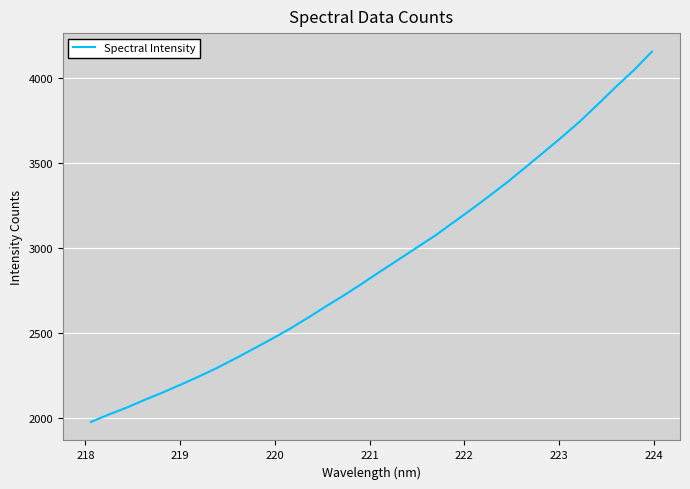

What is the smallest value displayed?

1979.2